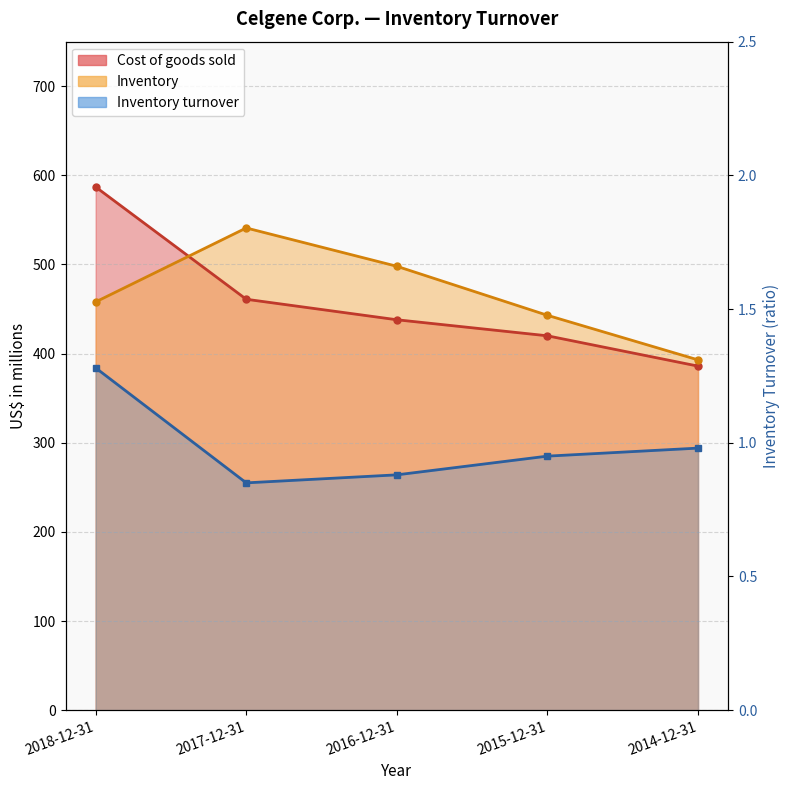

Which category has the lowest value in the Cost of goods sold series?

2014-12-31